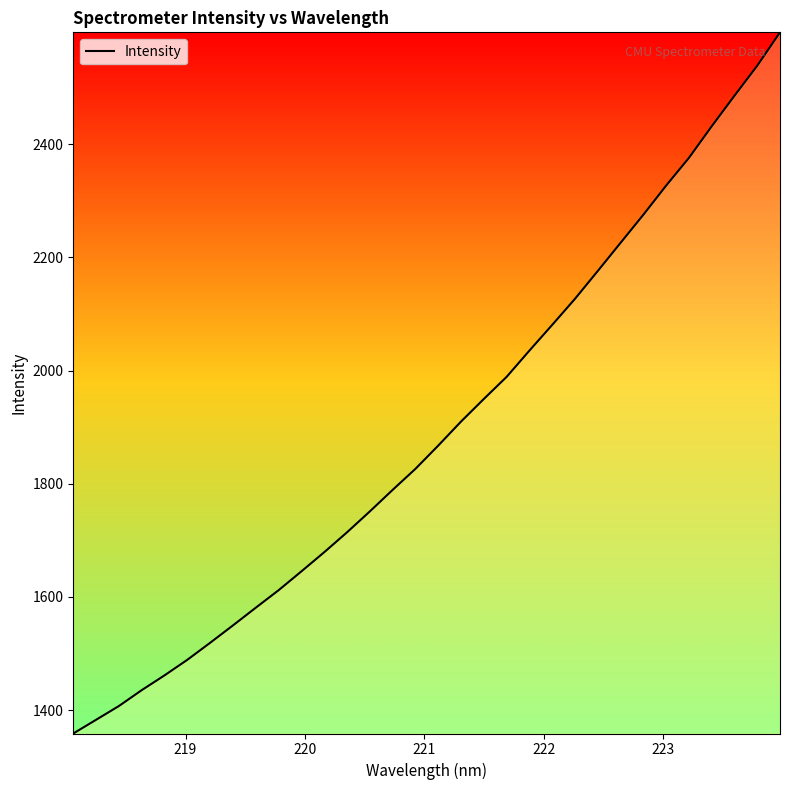

What is the difference between the maximum and minimum values?

1239.2